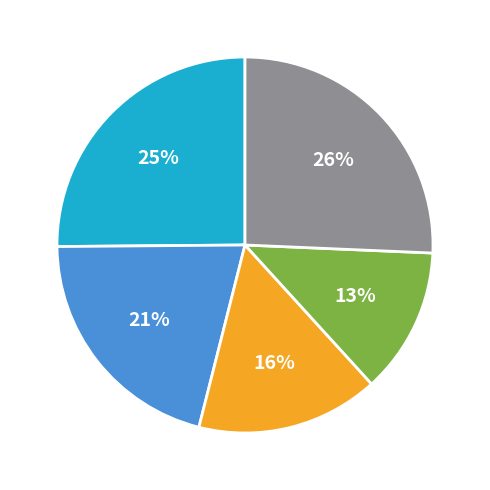

To the nearest percent, what is the average slice percentage?

20%